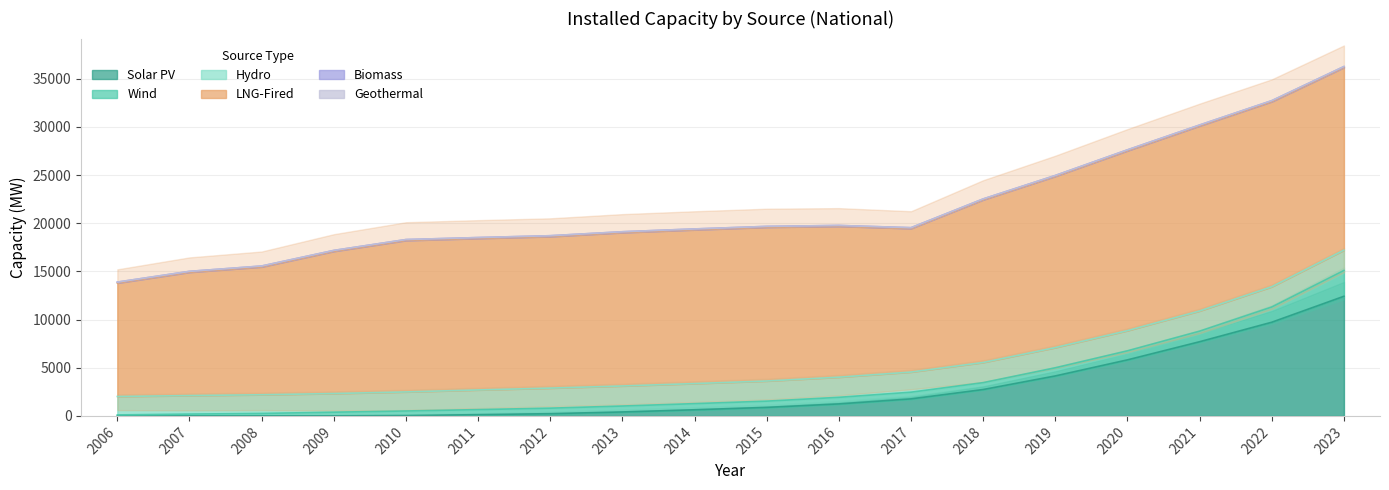

Does the chart display data point markers on the line(s)?

No